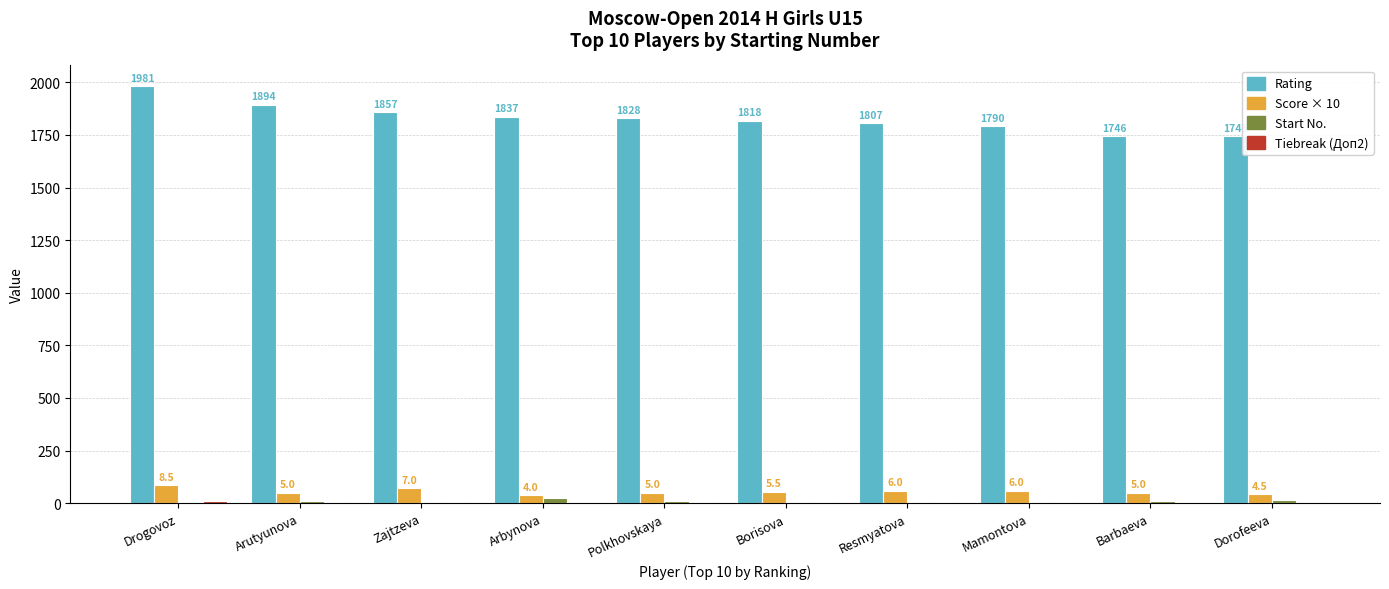

True or false: Start No. has a value of 5 at Resmyatova.

True